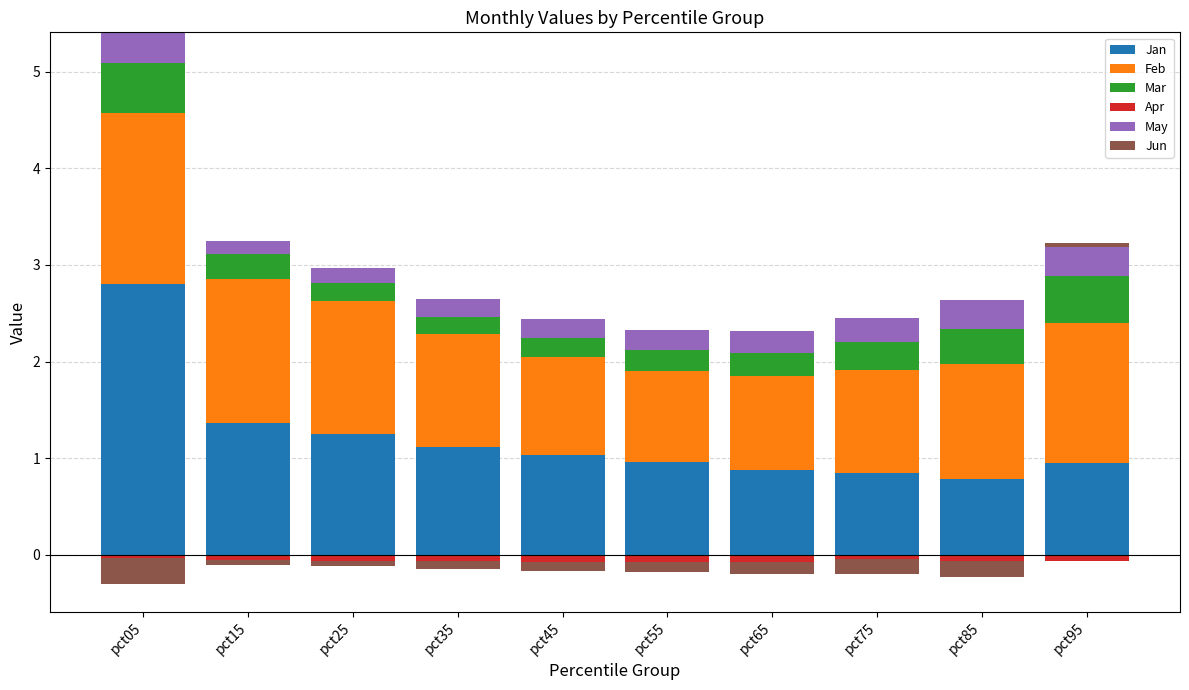

Which has a higher value, pct65 or pct55?

pct55